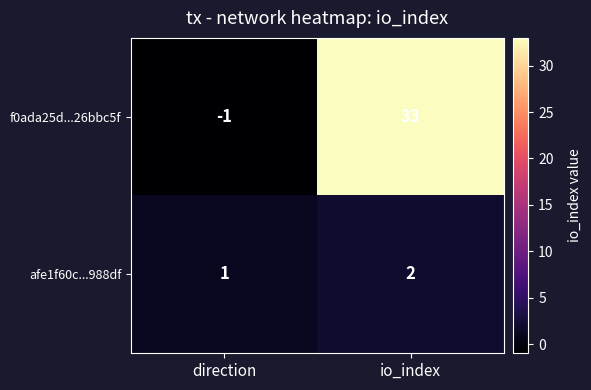

Reading left to right, list all the values displayed in this chart.

f0ada25d...26bbc5f: direction=-1	io_index=33
afe1f60c...988df: direction=1	io_index=2